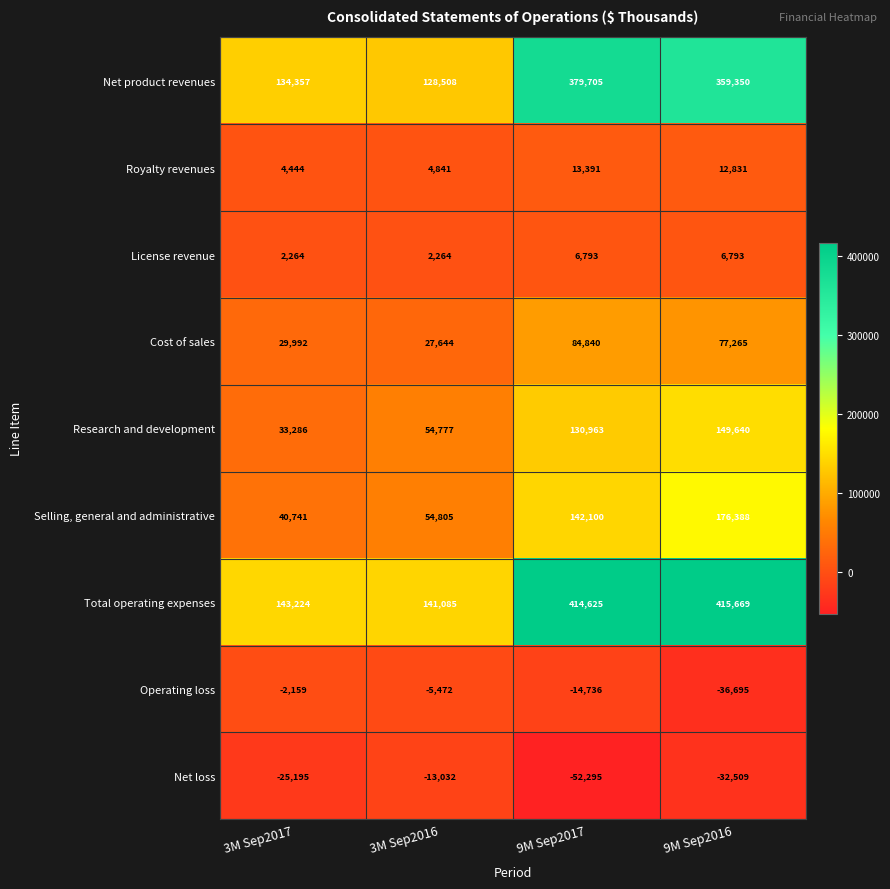

Which series has the widest spread of values?

Total operating expenses